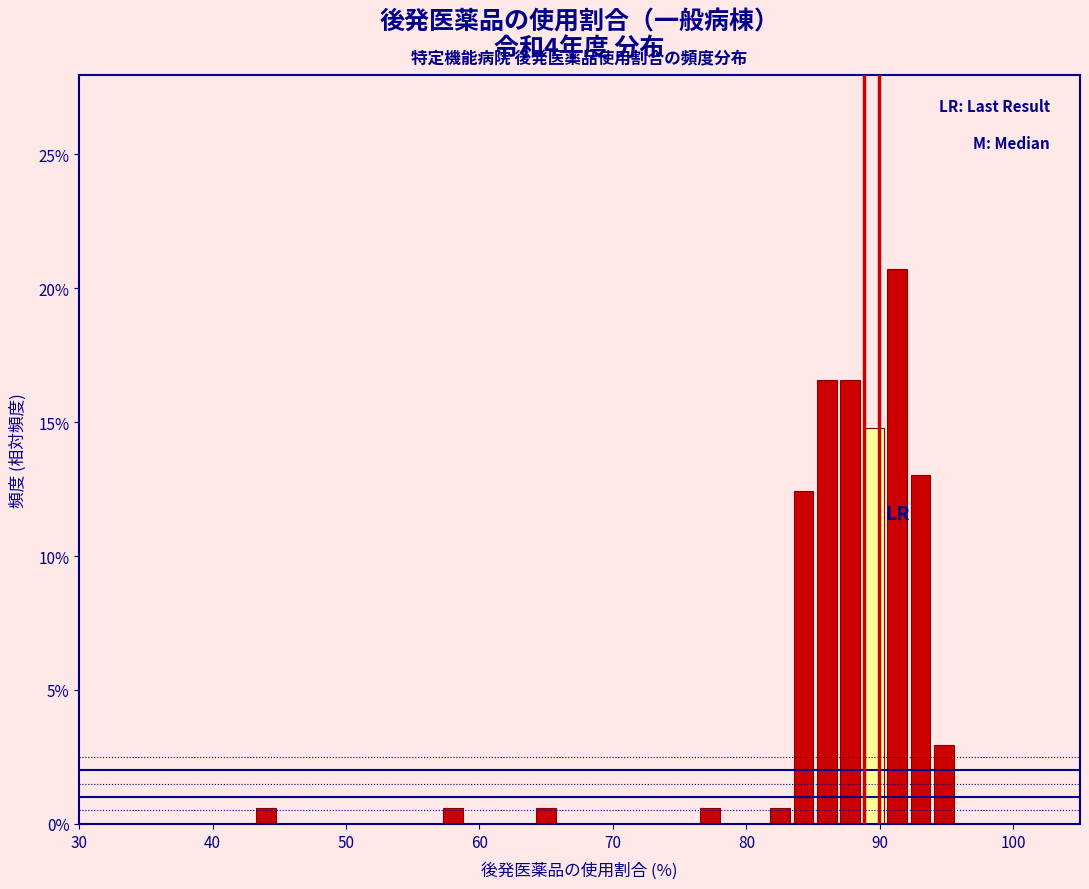

Around what value on the x-axis is the tallest bar? Give the approximate position of its centre, as read against the axis.

91